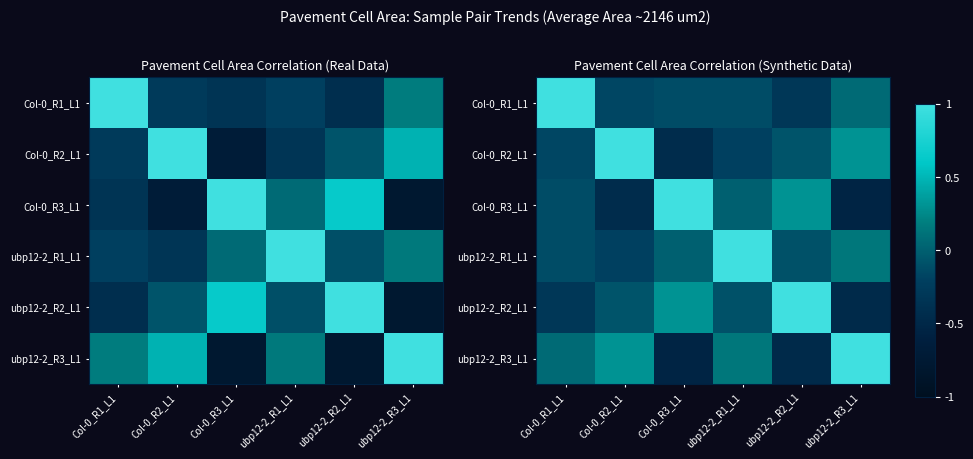

At Col-0_R3_L1, list the series in order from largest to smallest.

Col-0_R3_L1, ubp12-2_R2_L1, ubp12-2_R1_L1, Col-0_R1_L1, Col-0_R2_L1, ubp12-2_R3_L1